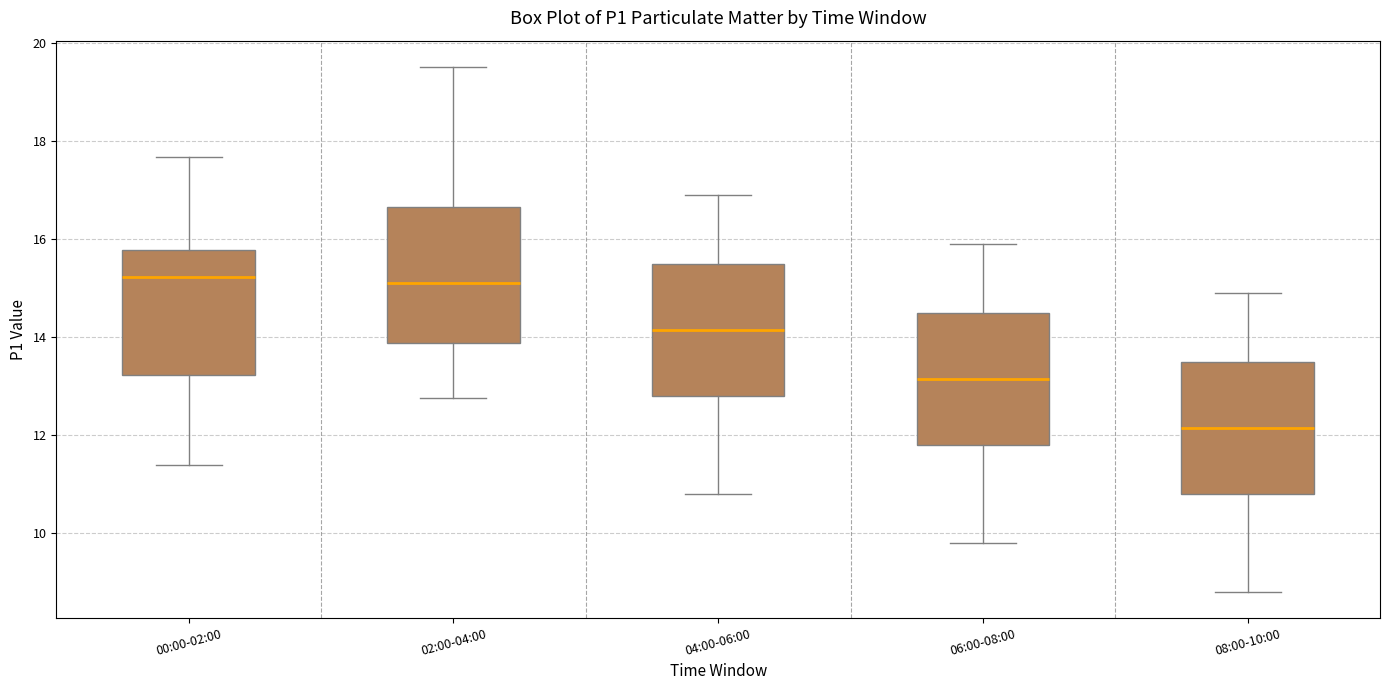

Reading left to right, transcribe this box plot: for each box, give where its median line is, the range the box spans, and where its two whiskers end, as read against the y-axis. The values are not printed on the chart, so give them approximately, as read against the axis.

00:00-02:00: median 15.2, box 13.2 to 15.8, whiskers 11.4 to 17.6
02:00-04:00: median 15.2, box 13.8 to 16.6, whiskers 12.8 to 19.6
04:00-06:00: median 14.2, box 12.8 to 15.6, whiskers 10.8 to 17.0
06:00-08:00: median 13.2, box 11.8 to 14.6, whiskers 9.8 to 16.0
08:00-10:00: median 12.2, box 10.8 to 13.6, whiskers 8.8 to 15.0